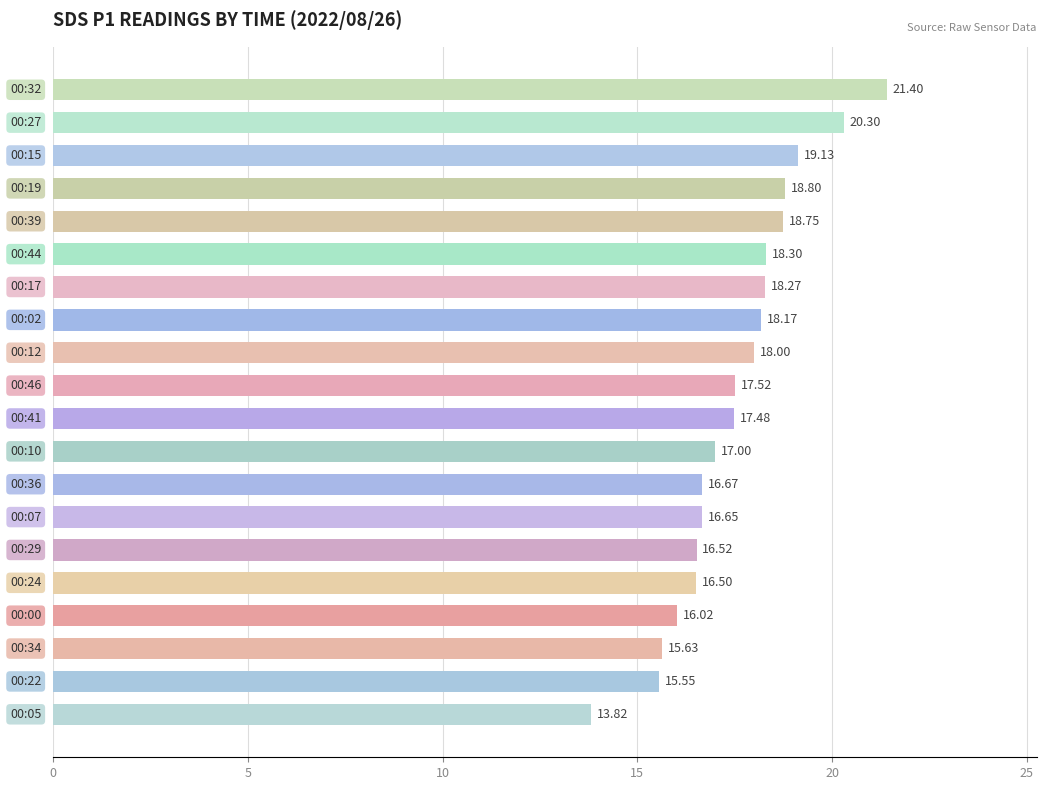

Count the number of data series in this chart.

1